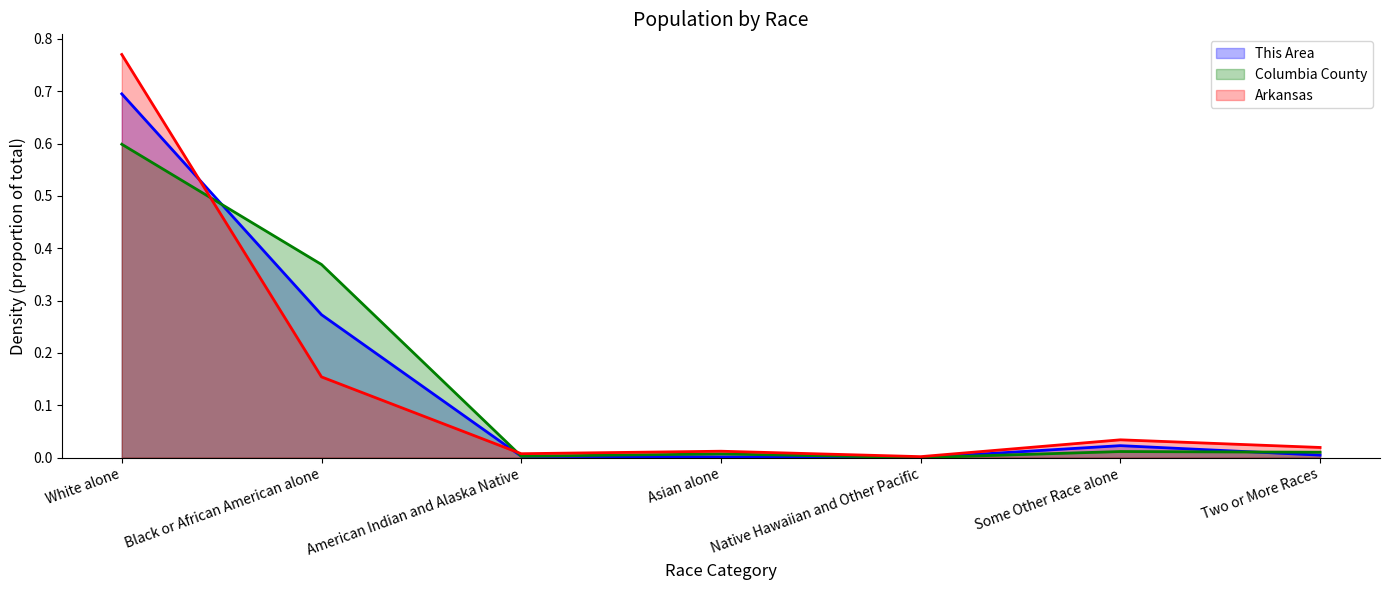

Is it true that Columbia County equals 0.0 at Native Hawaiian and Other Pacific?

False